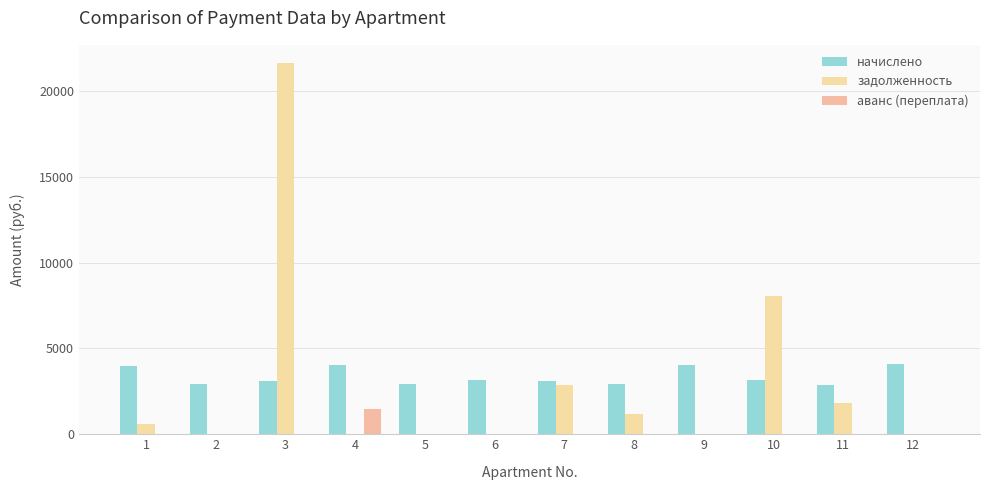

At which category is the sum across all series the highest?

3